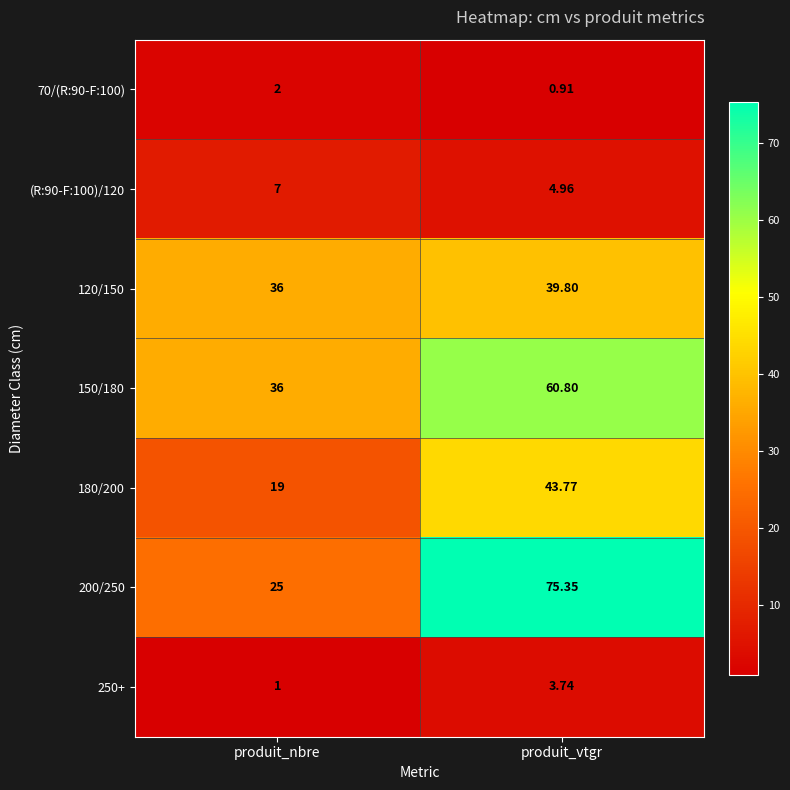

Which category has the highest value in the 200/250 series?

produit_vtgr